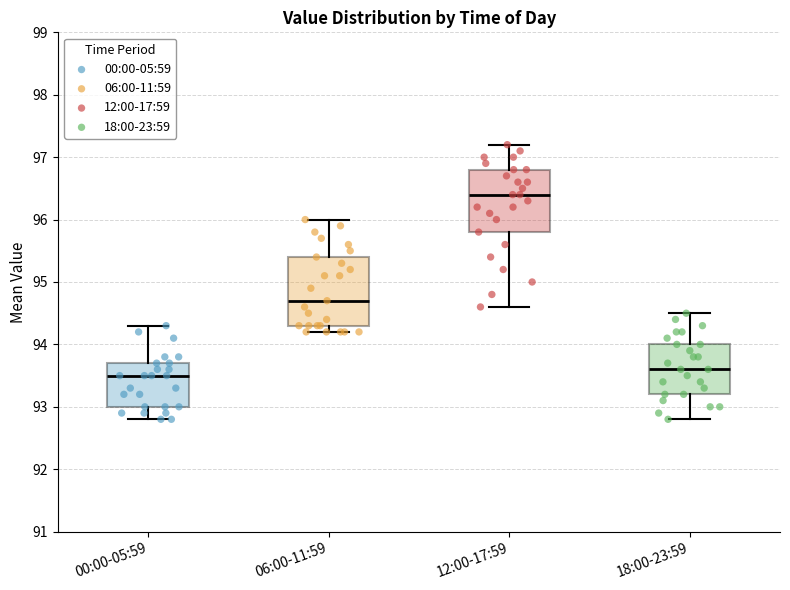

Reading left to right, transcribe this box plot: for each box, give where its median line is, the range the box spans, and where its two whiskers end, as read against the y-axis. The values are not printed on the chart, so give them approximately, as read against the axis.

00:00-05:59: median 93.5, box 93.0 to 93.7, whiskers 92.8 to 94.3
06:00-11:59: median 94.7, box 94.3 to 95.4, whiskers 94.2 to 96.0
12:00-17:59: median 96.4, box 95.8 to 96.8, whiskers 94.6 to 97.2
18:00-23:59: median 93.6, box 93.2 to 94.0, whiskers 92.8 to 94.5